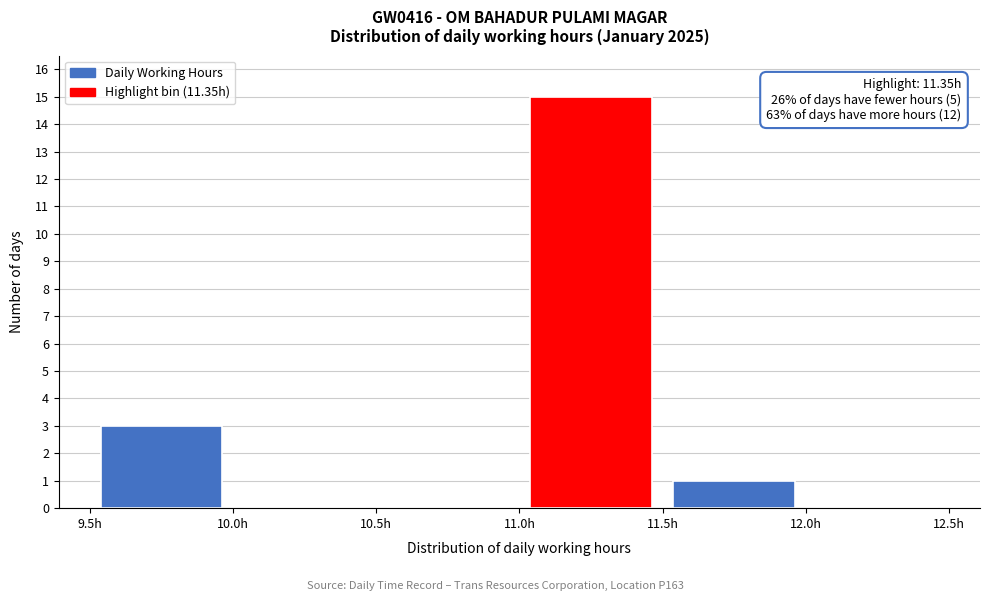

Over which range of the x-axis is the bar tallest?

11.0 to 11.5